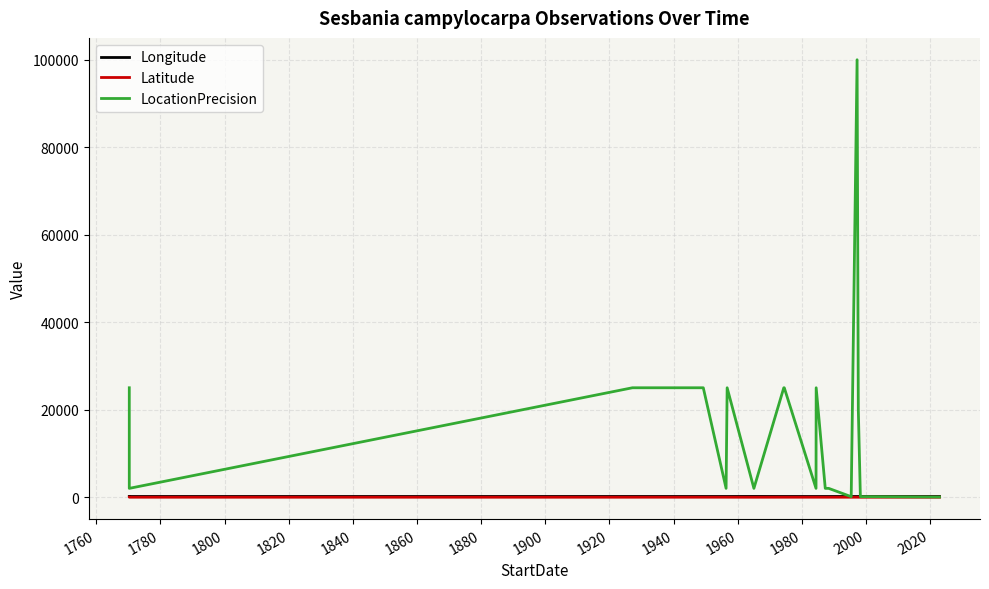

At which category does Longitude reach its first local peak?

1800